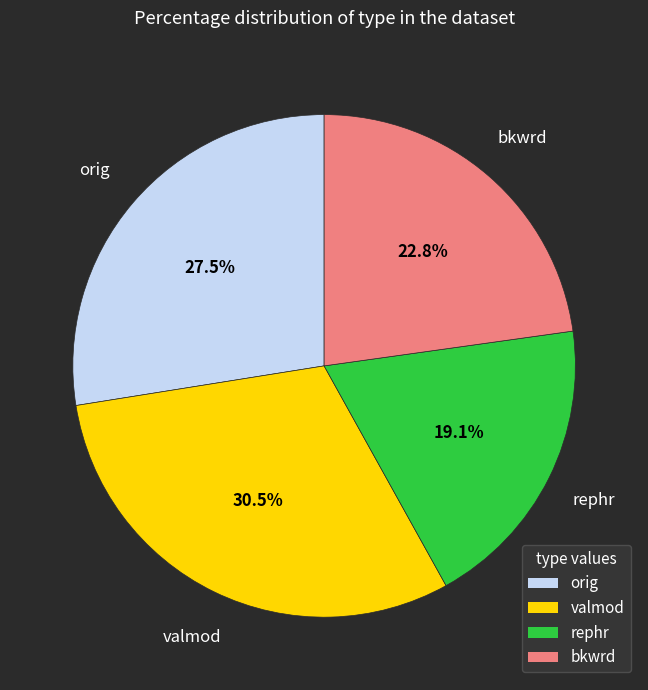

Does any single category account for the majority?

No